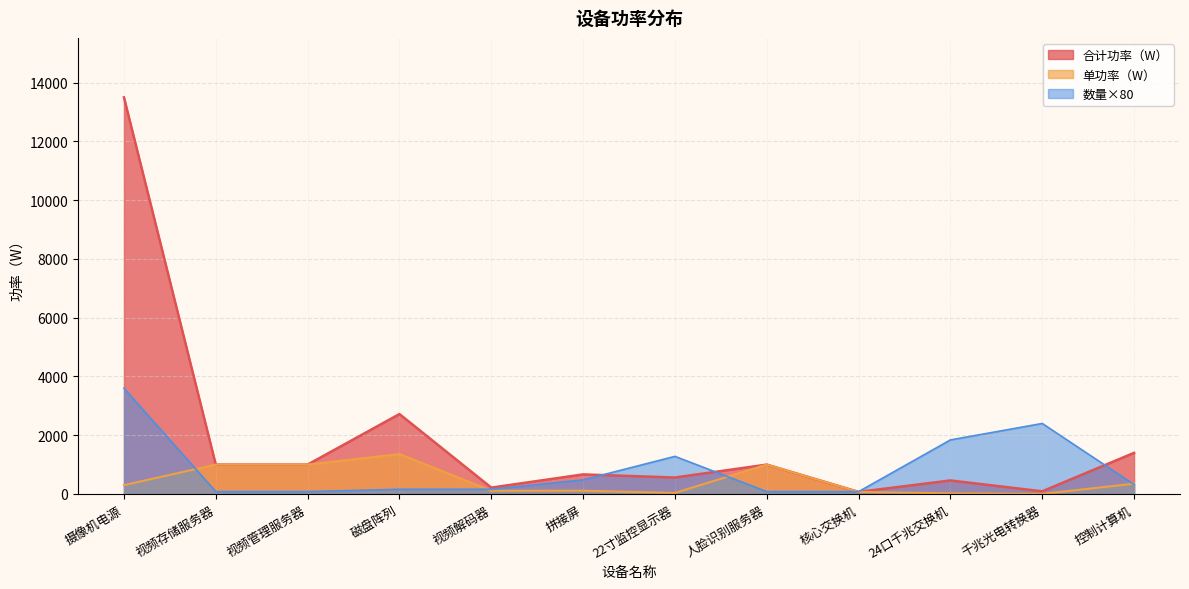

Rank the series by their maximum value, from highest to lowest.

合计功率（W）, 数量×80, 单功率（W）